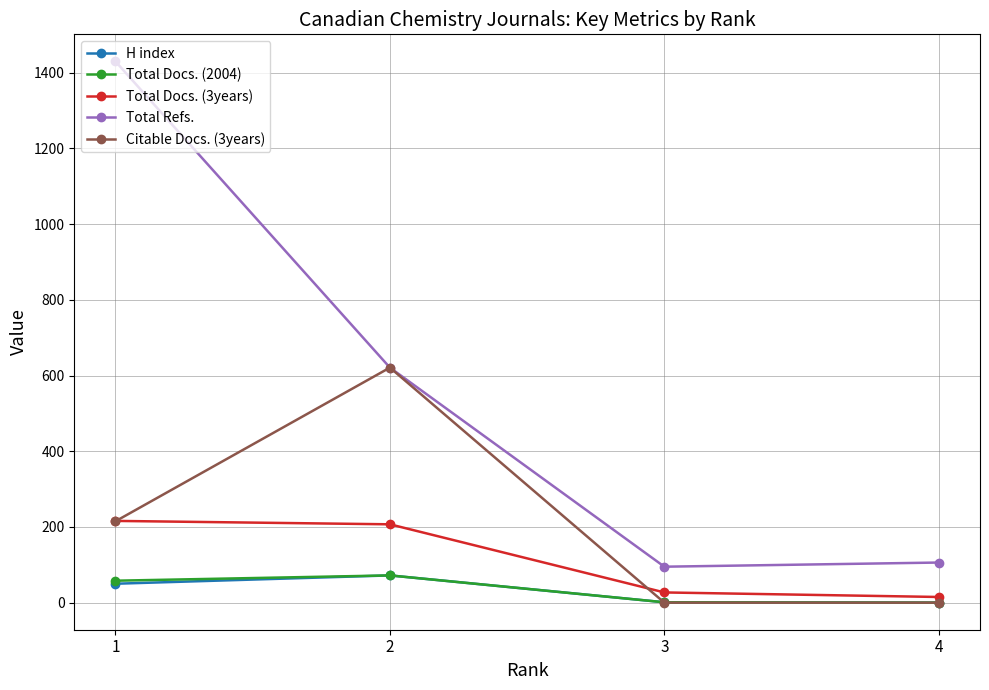

True or false: Citable Docs. (3years) and Total Docs. (2004) cross at least once.

True